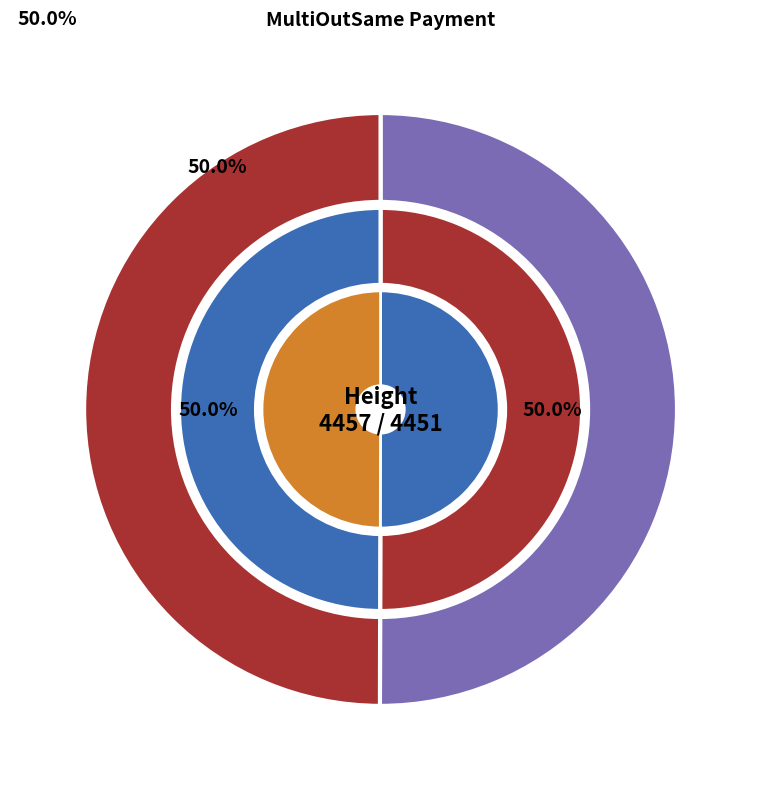

What is the smallest slice in the pie chart?

4451